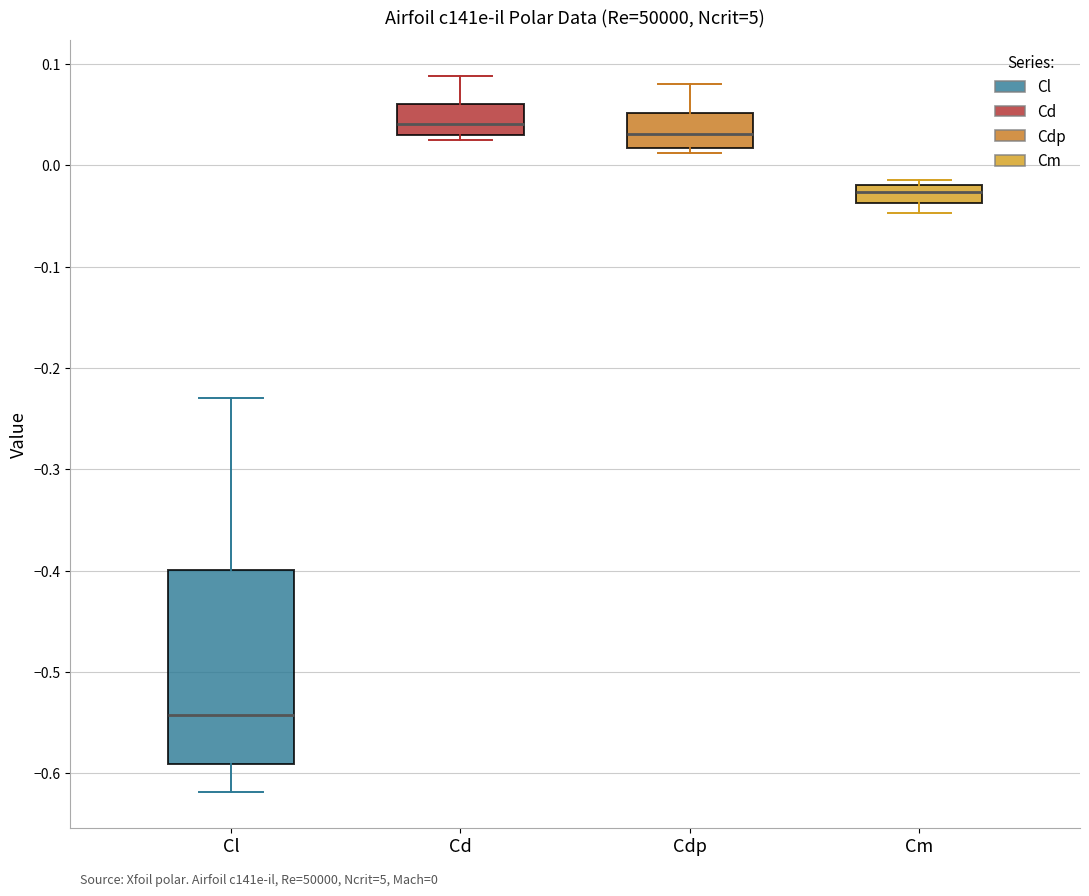

Which box has the lowest median line?

Cl